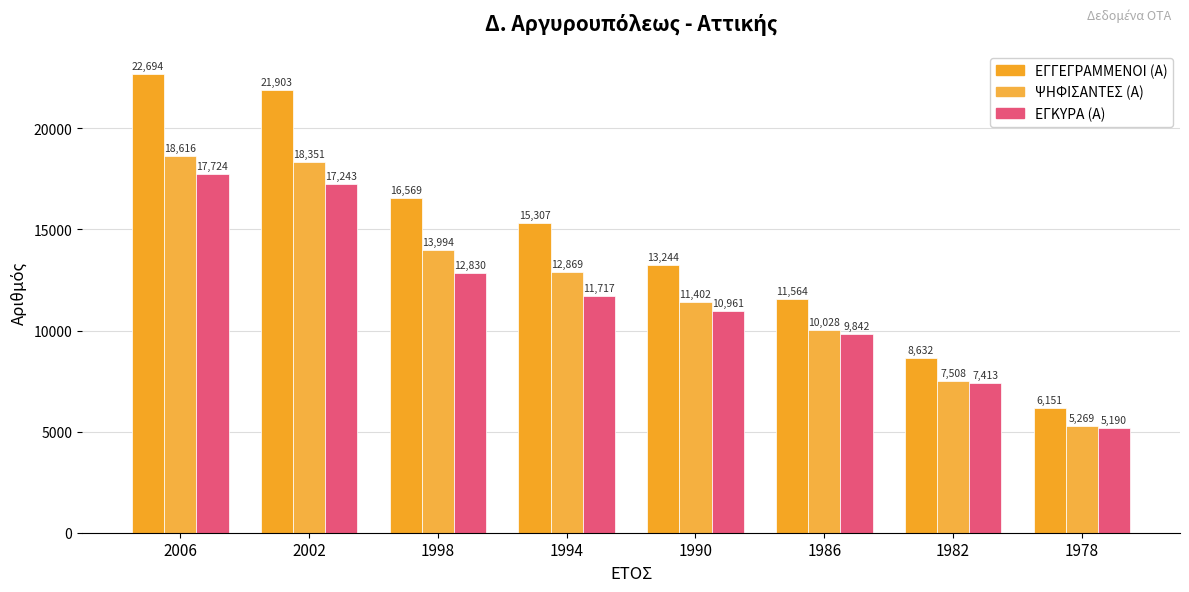

What is the average value of the ΨΗΦΙΣΑΝΤΕΣ (Α) series?

12255